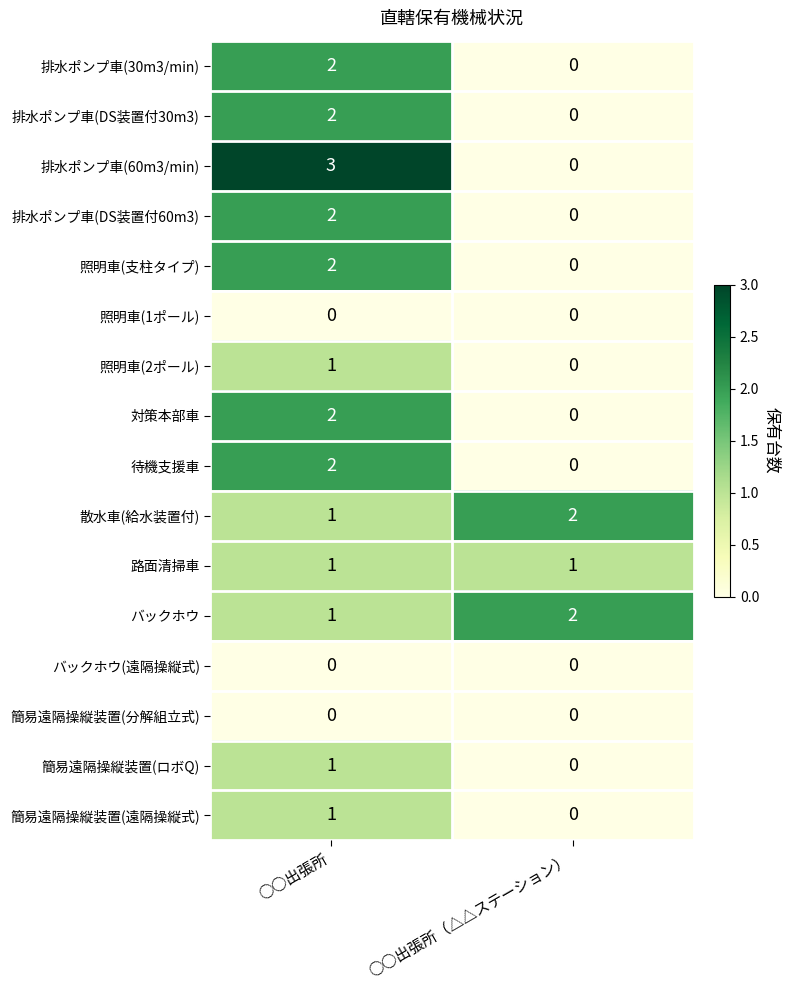

At which label is バックホウ closest to 1?

○○出張所